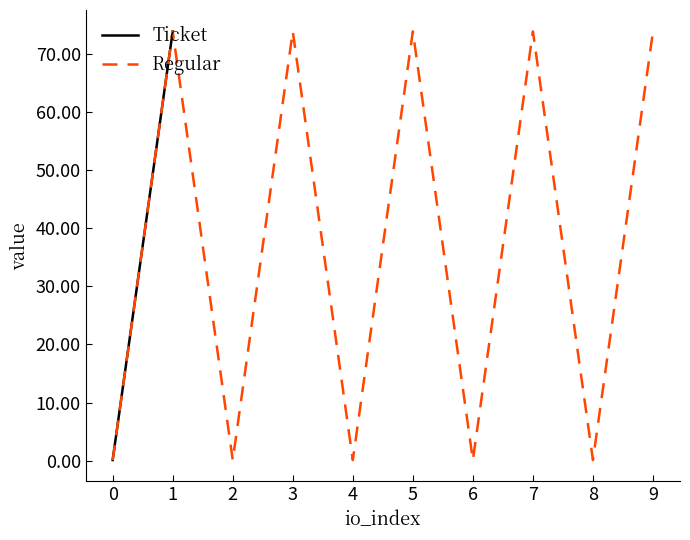

What is the maximum value for Regular?

73.8